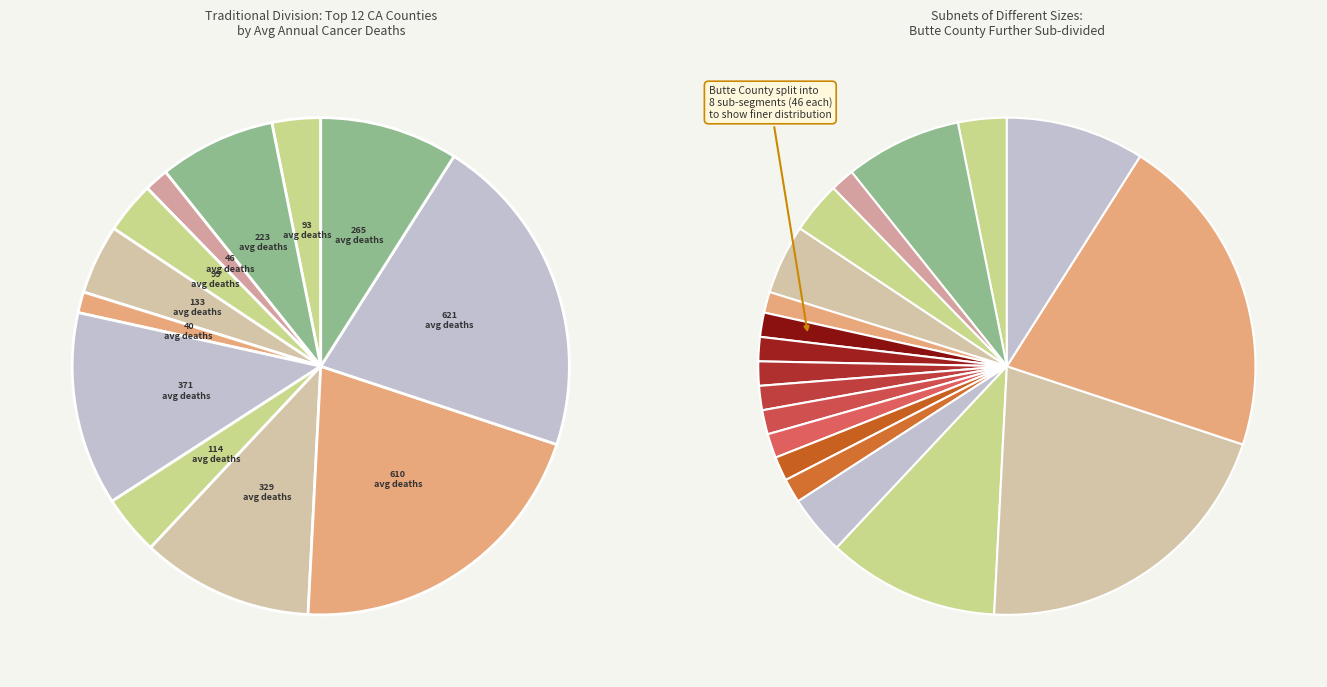

To the nearest percent, what is the average slice percentage?

8%